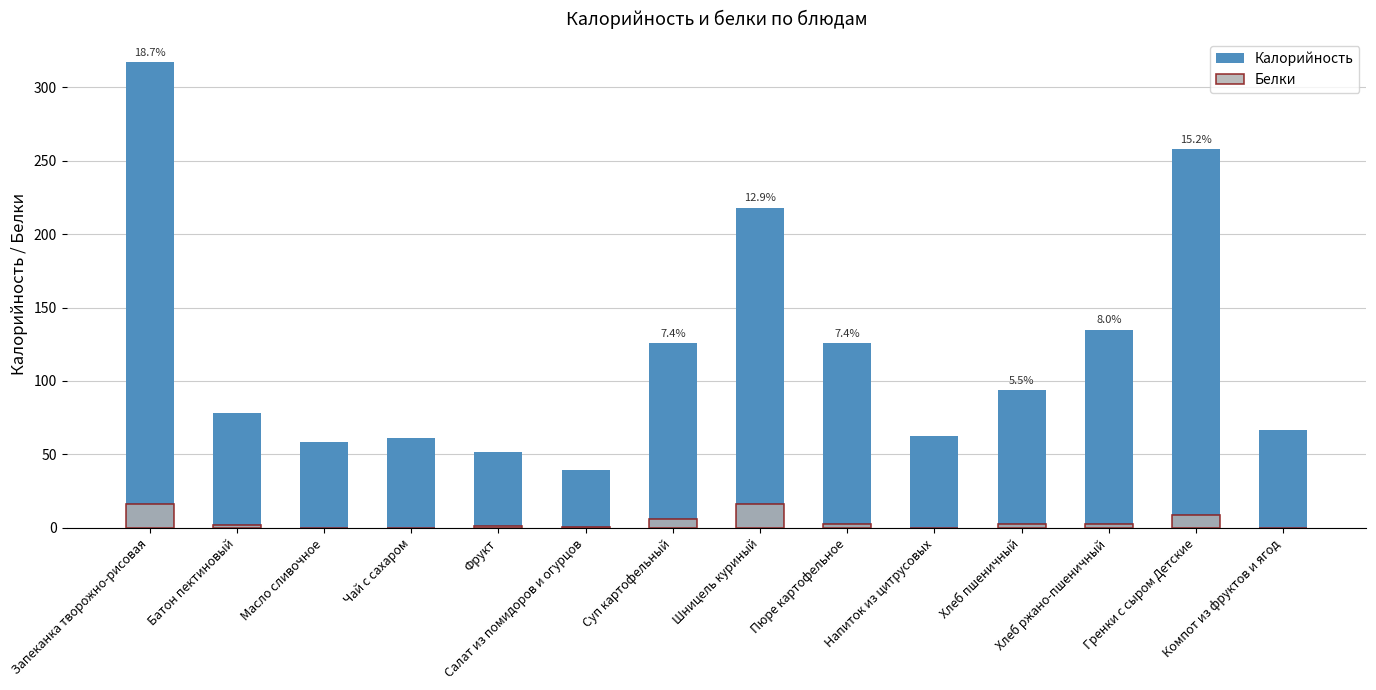

What is the difference between the maximum and minimum values in the Калорийность series?

277.5